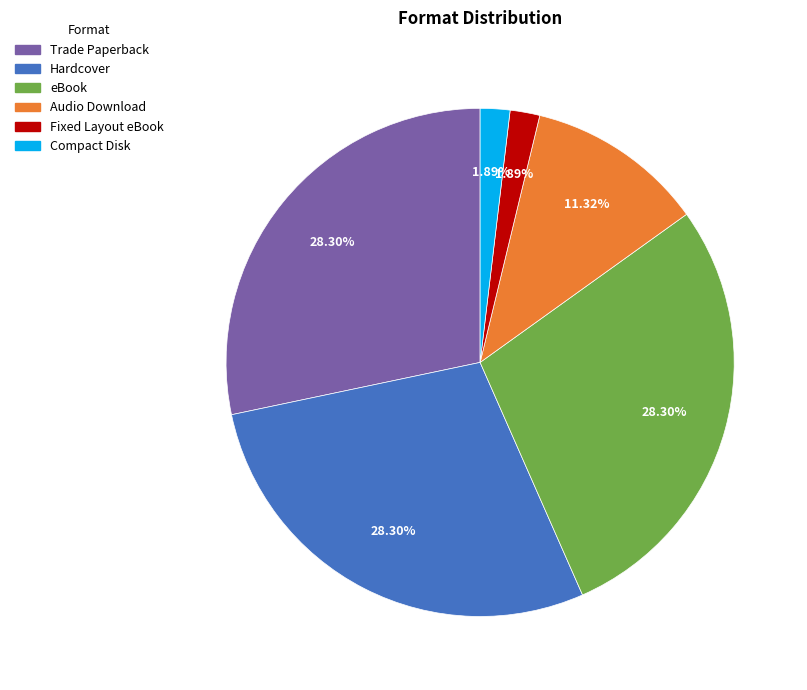

Does eBook account for over 50% of the chart?

No